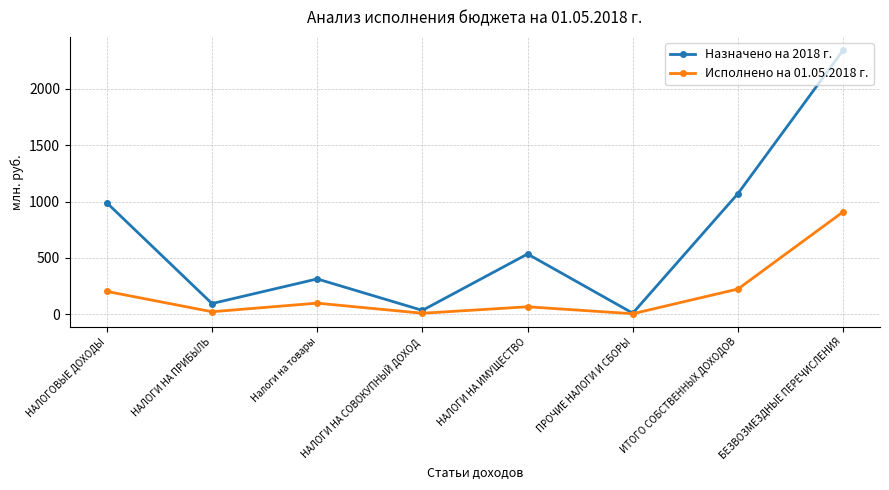

List the series in order of their peak value, highest first.

Назначено на 2018 г., Исполнено на 01.05.2018 г.